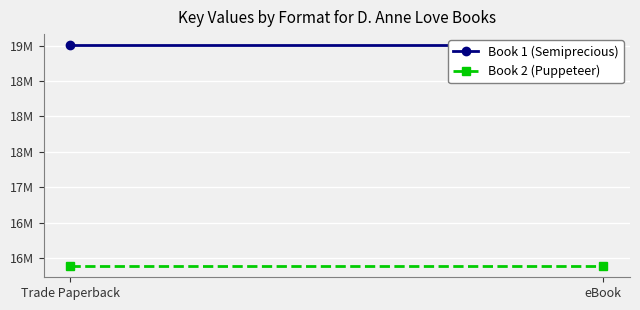

At which label does Book 1 (Semiprecious) reach its peak?

Trade Paperback